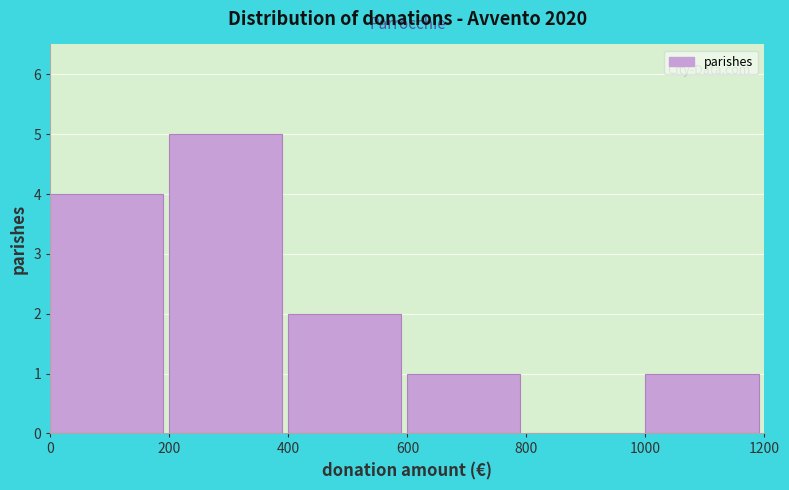

Reading left to right, transcribe this chart: for each bar, give the range it covers on the x-axis and its height. The values are not printed on the chart, so give them approximately, as read against the axis.

0 to 200: 4
200 to 400: 5
400 to 600: 2
600 to 800: 1
800 to 1000: 0
1000 to 1200: 1